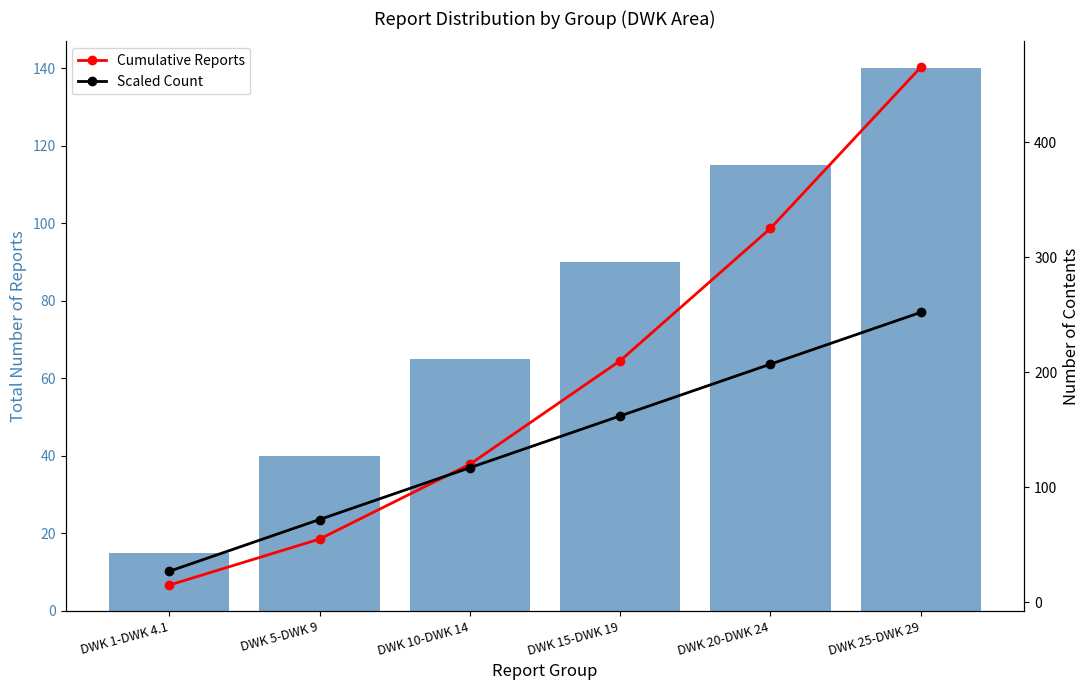

Which series changed the most between DWK 10-DWK 14 and DWK 20-DWK 24?

Cumulative Reports